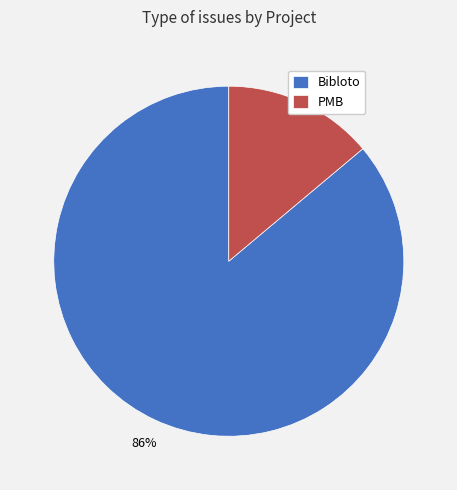

What is the largest slice in the pie chart?

Bibloto